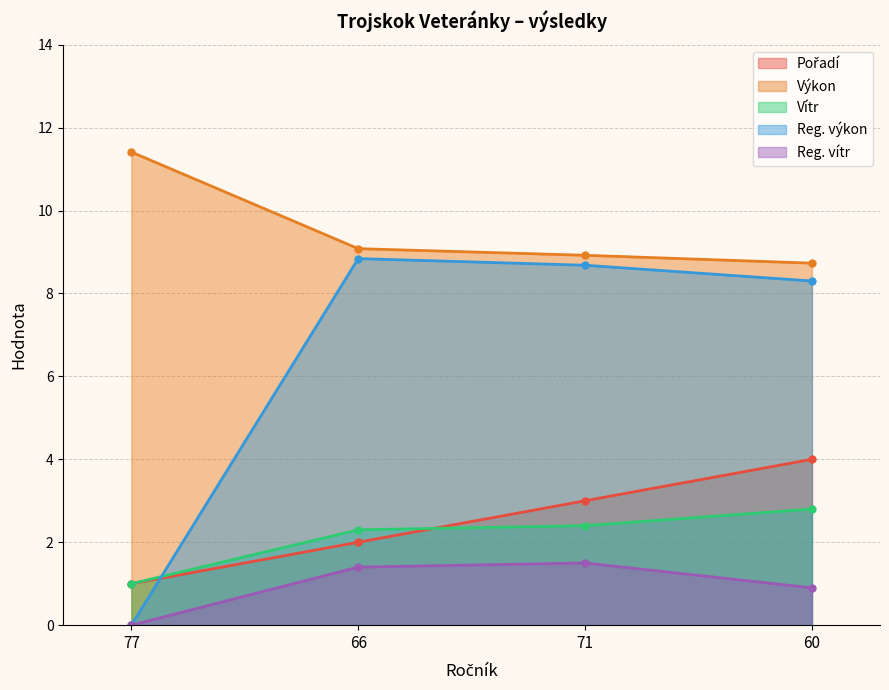

What is the difference between the maximum and second lowest values in the Reg. výkon series?

0.5